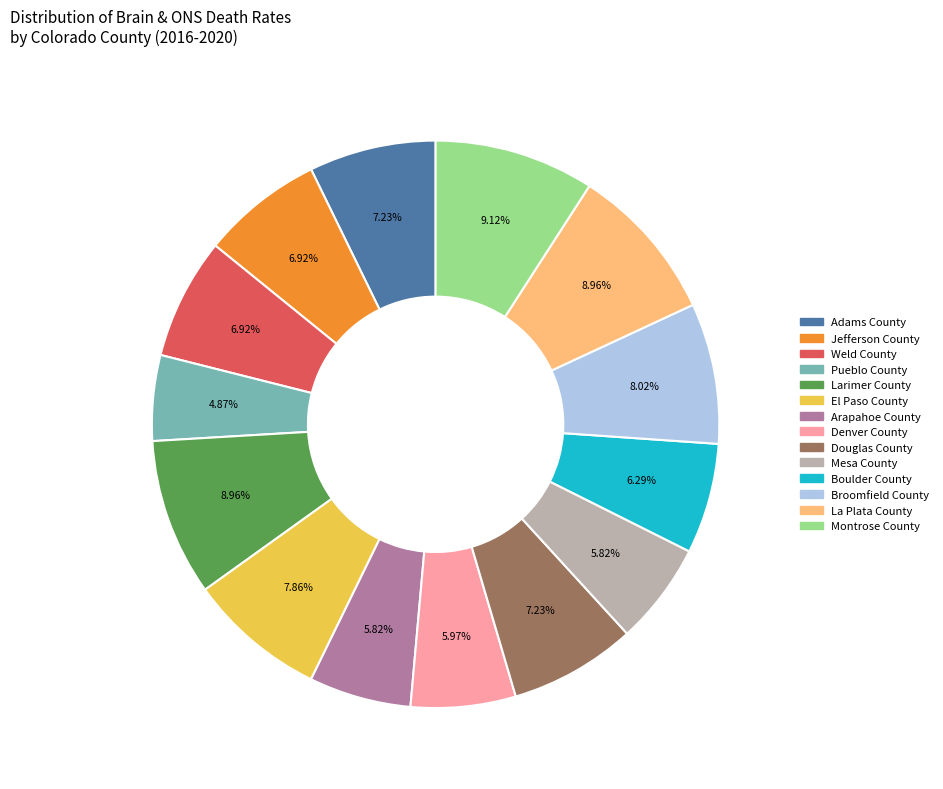

Which has a higher value, Pueblo County or Broomfield County?

Broomfield County